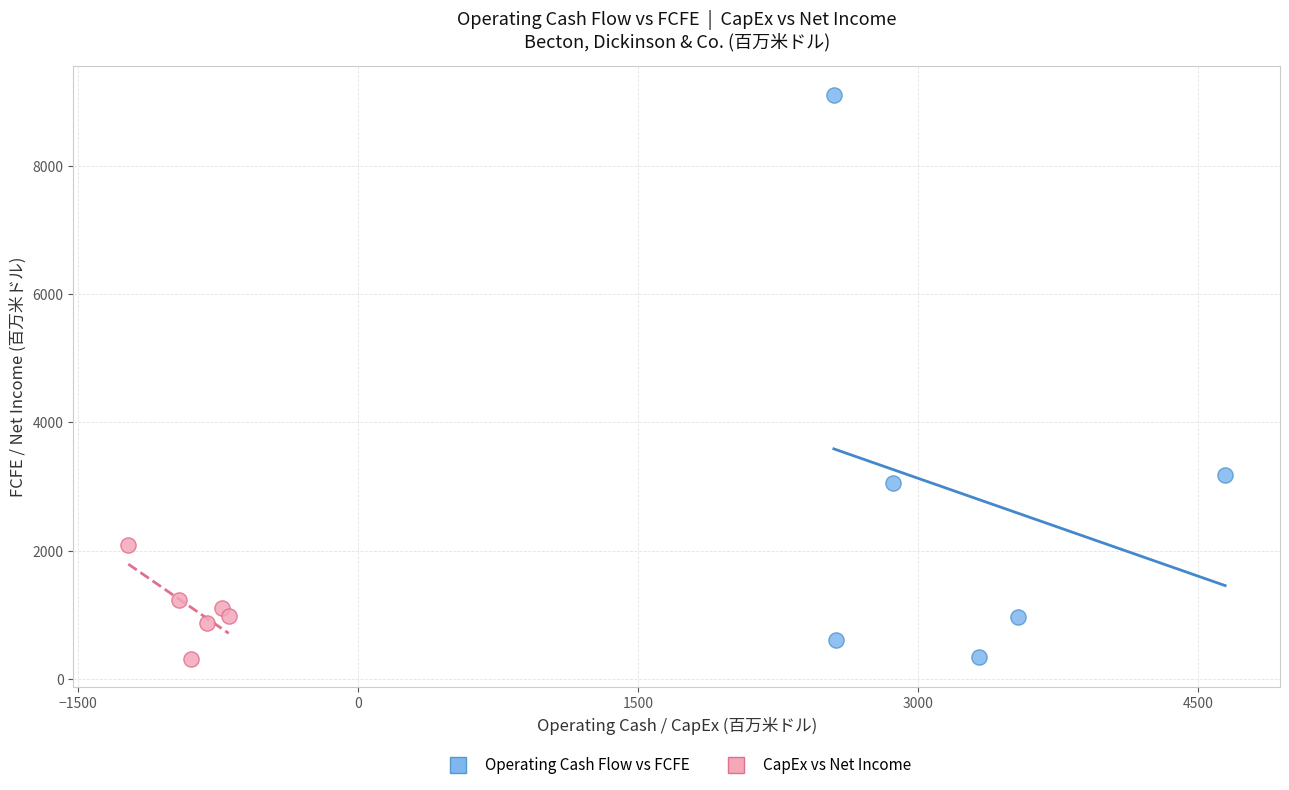

Which series has the widest spread of Y values?

Operating Cash Flow vs FCFE